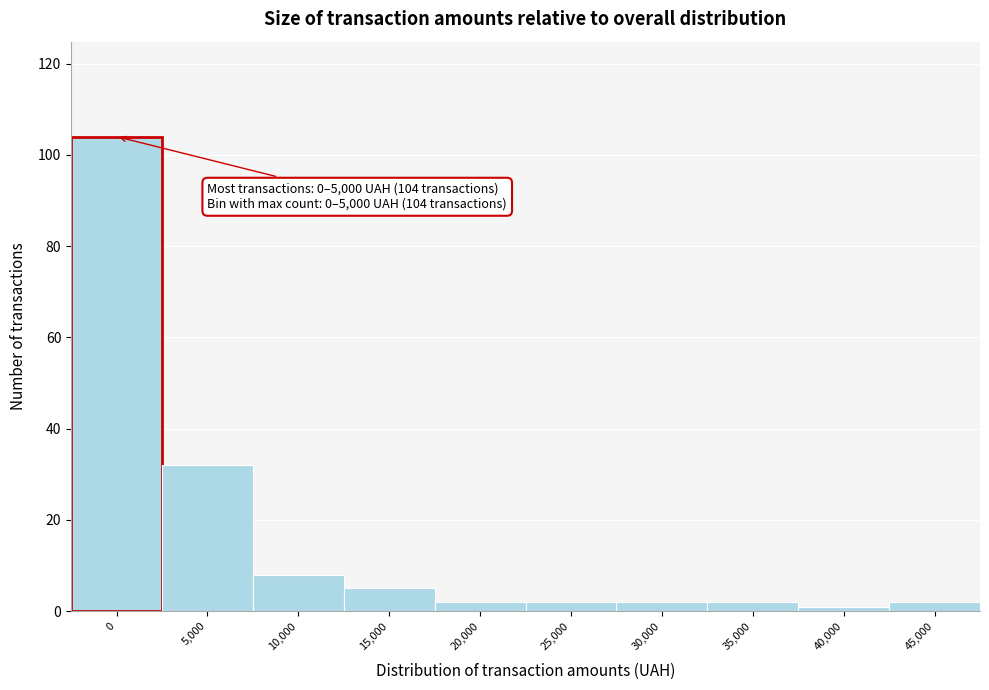

Reading left to right, extract all data points from this chart.

104	32	8	5	2	2	2	2	1	2